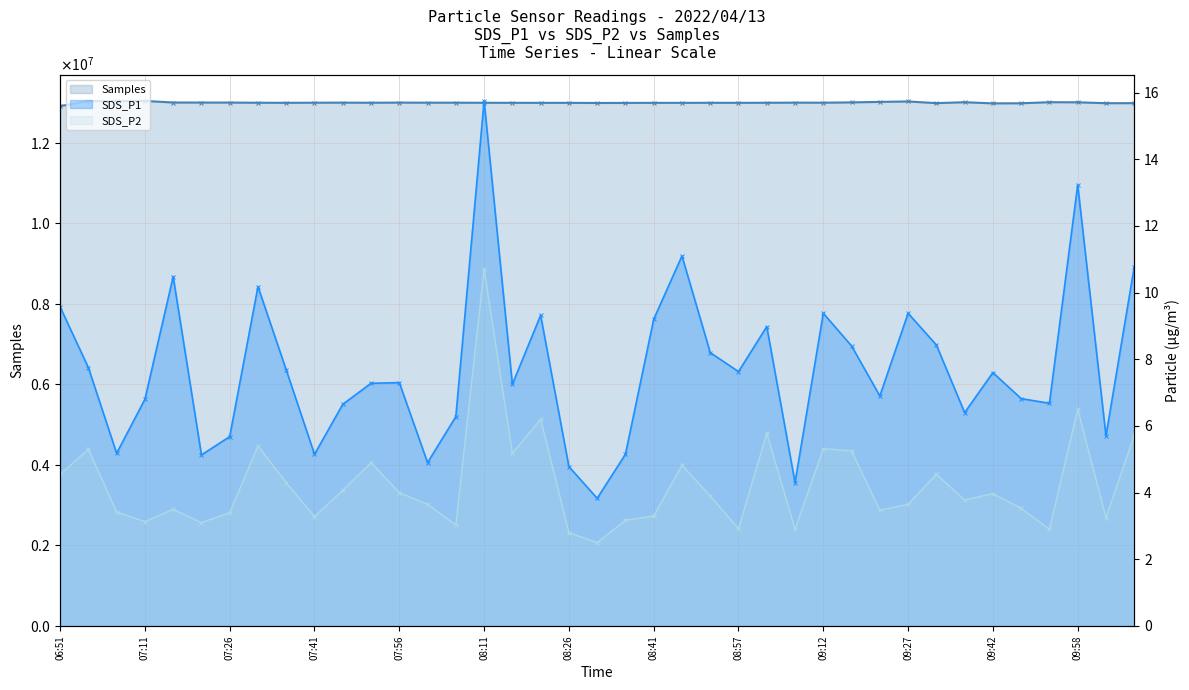

What is the spread (max minus min) of values at 08:16?

12991915.8